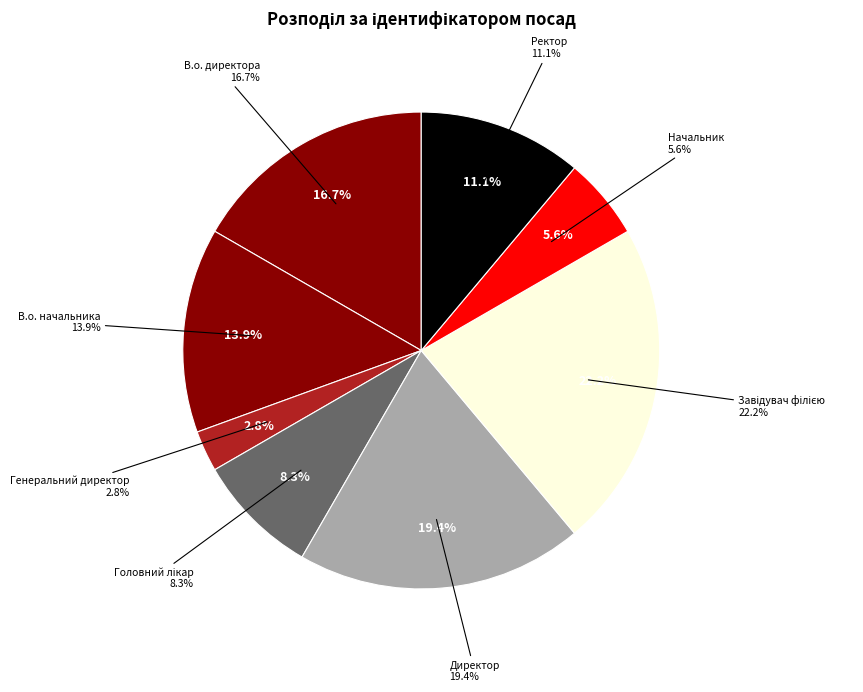

What percentage do В.о. начальника and Головний лікар together represent?

22.2%